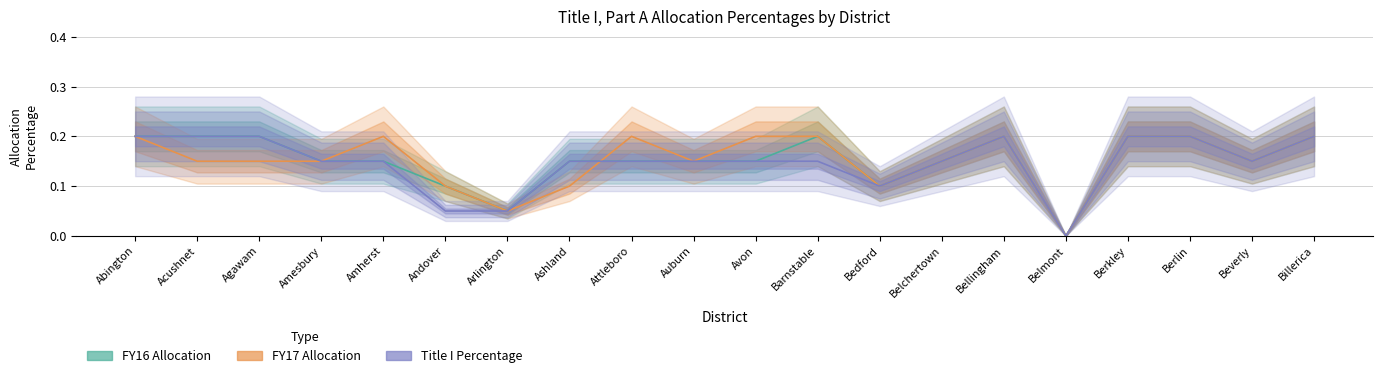

How many lines are shown in the chart?

3